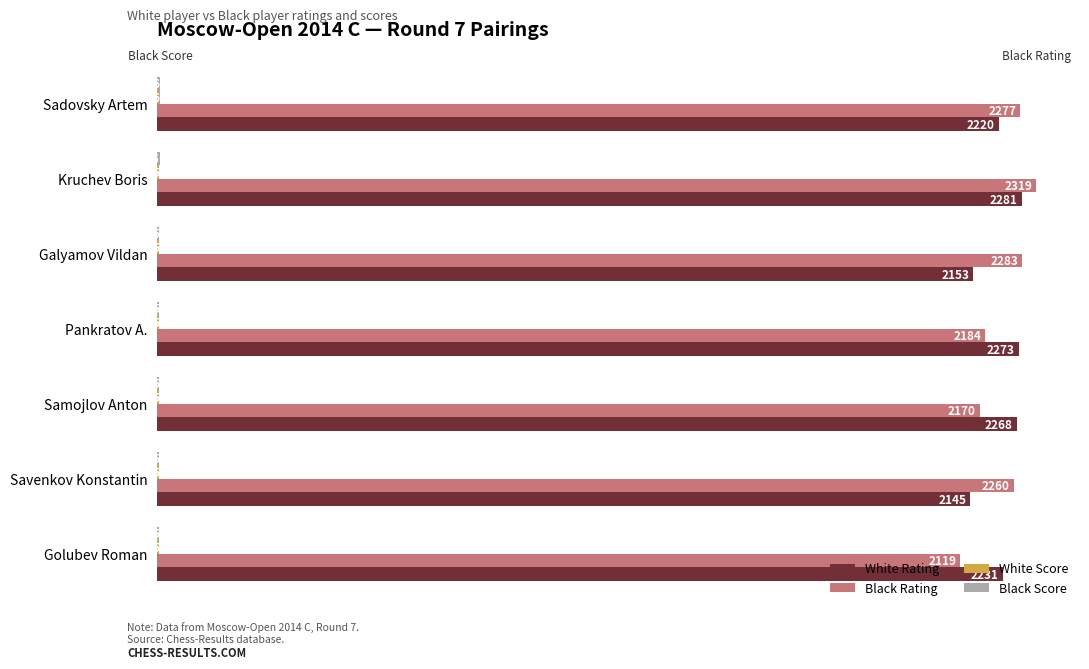

Which series changed the most between Galyamov Vildan and Golubev Roman?

Black Rating